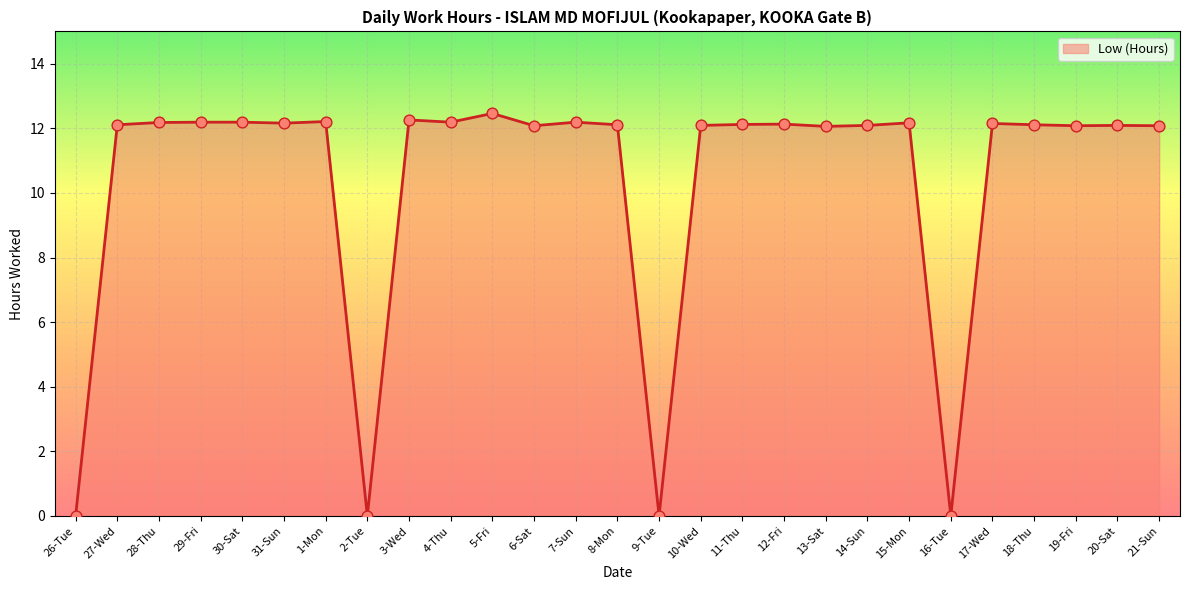

Between 9-Tue and 11-Thu, which is larger?

11-Thu